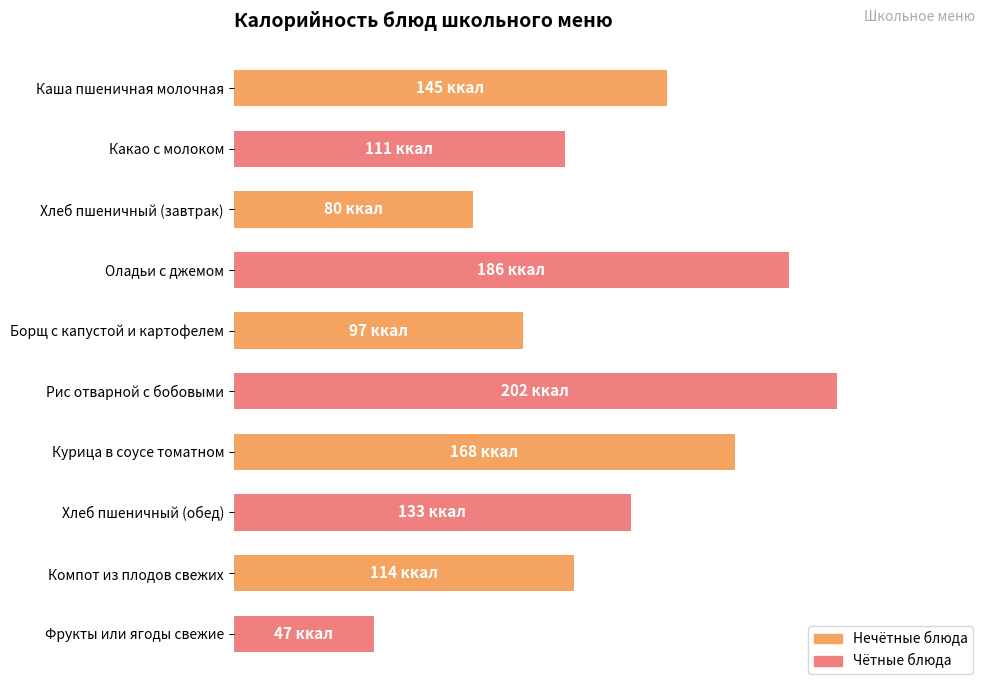

Are the bars horizontal?

Yes